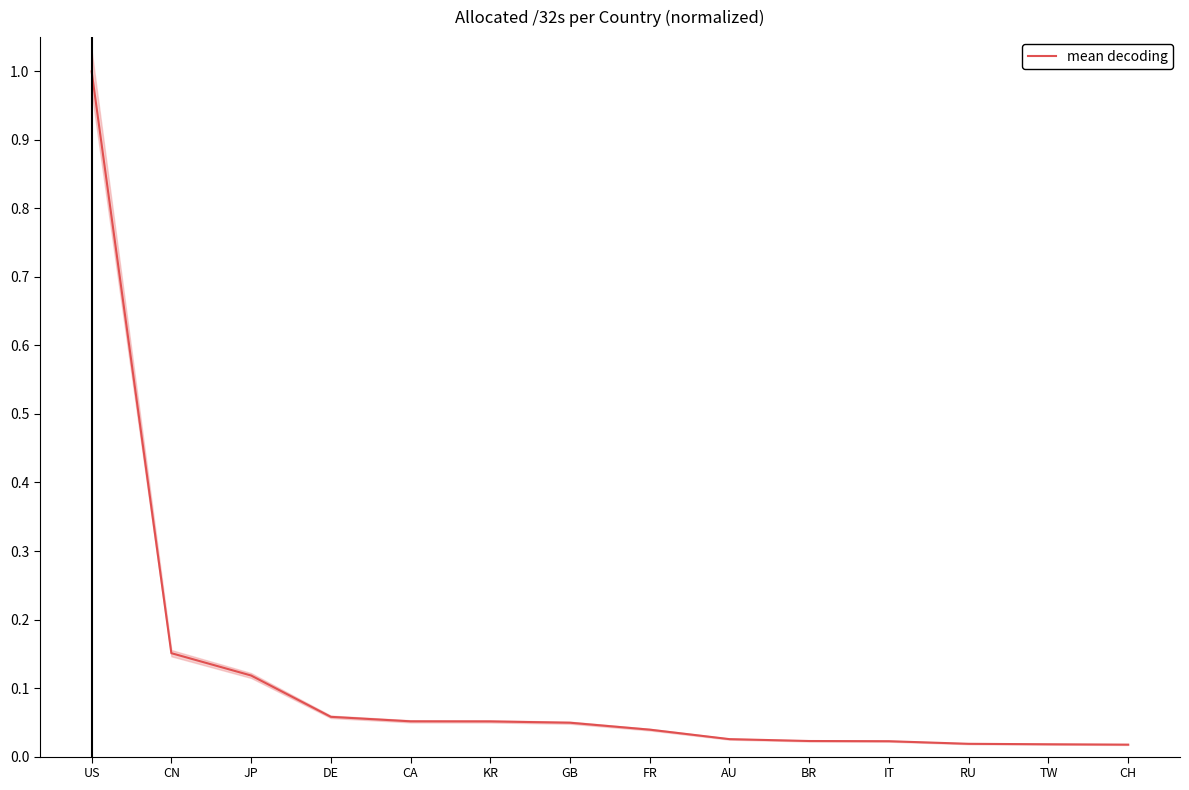

Rank the categories by value from highest to lowest.

US, CN, JP, DE, CA, KR, GB, FR, AU, BR, IT, RU, TW, CH